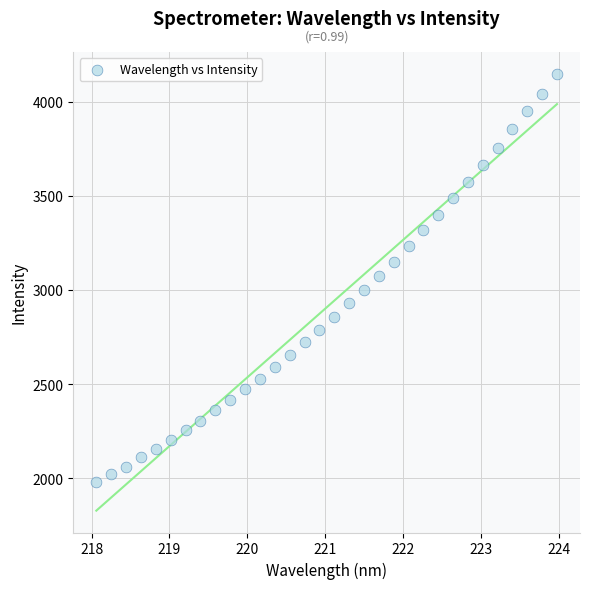

What is the range of Y values (max minus min)?

2170.1